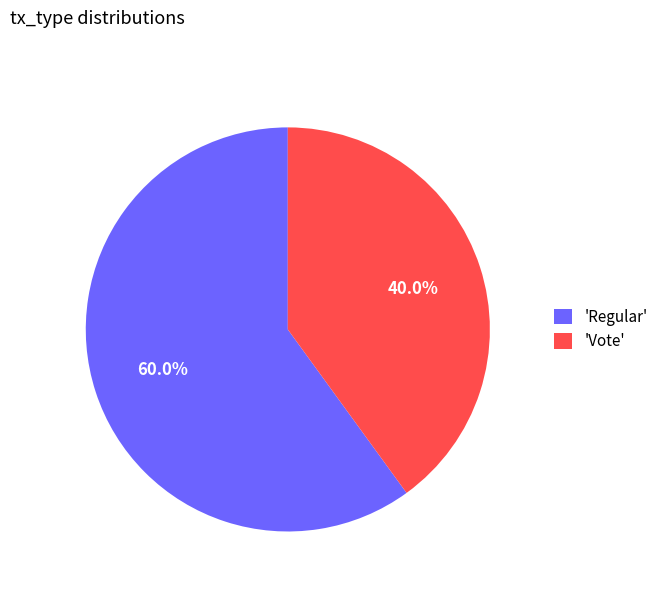

Which has a higher value, 'Regular' or 'Vote'?

'Regular'